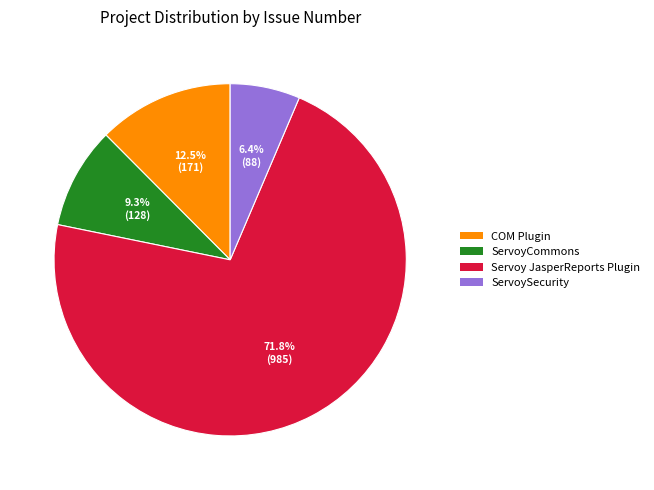

Rank the categories by value from highest to lowest.

Servoy JasperReports Plugin, COM Plugin, ServoyCommons, ServoySecurity